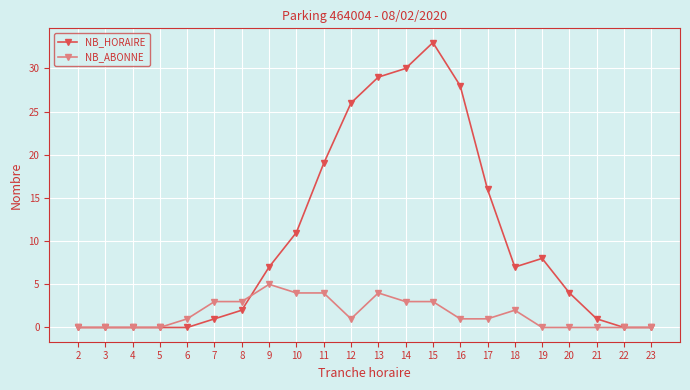

The value of NB_ABONNE at 7 is 3. True or false?

True